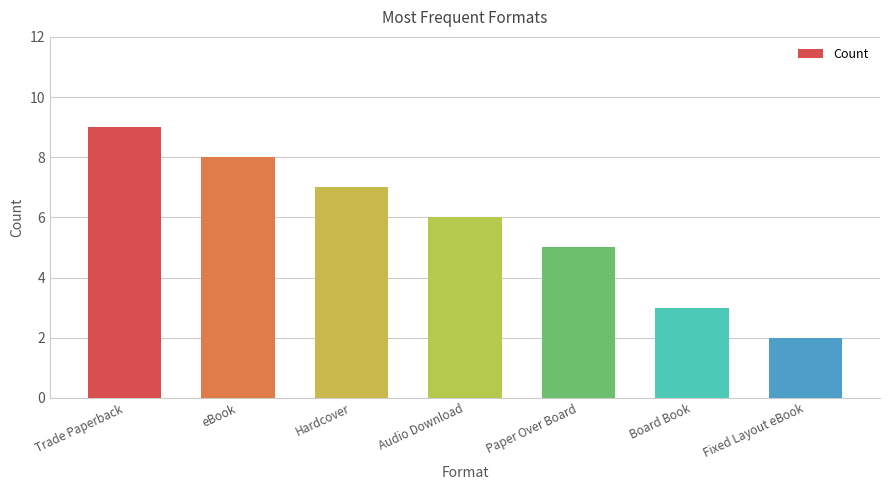

The chart shows a value of 2 at Fixed Layout eBook. True or false?

True